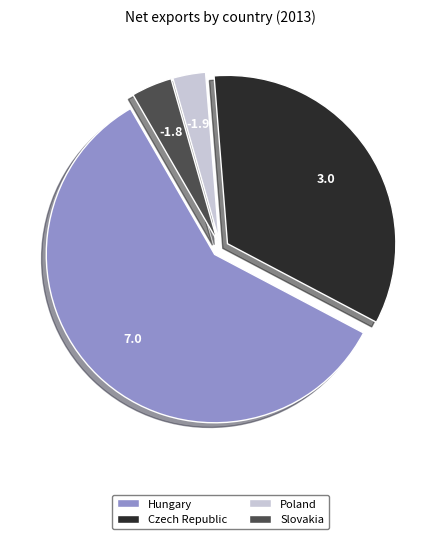

Which category has the smallest portion of the pie?

Poland